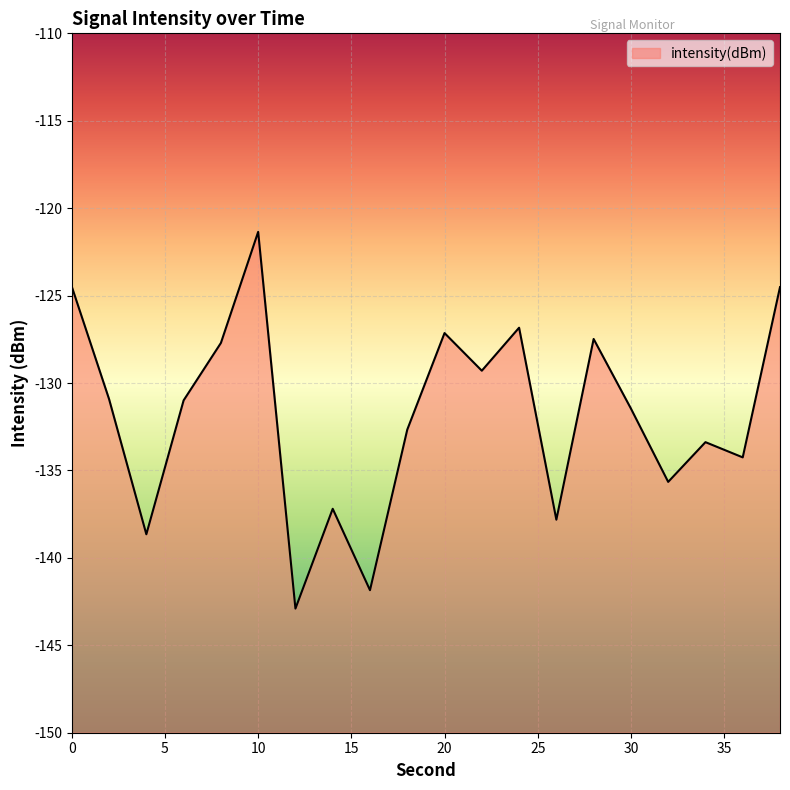

Count the number of data series in this chart.

1